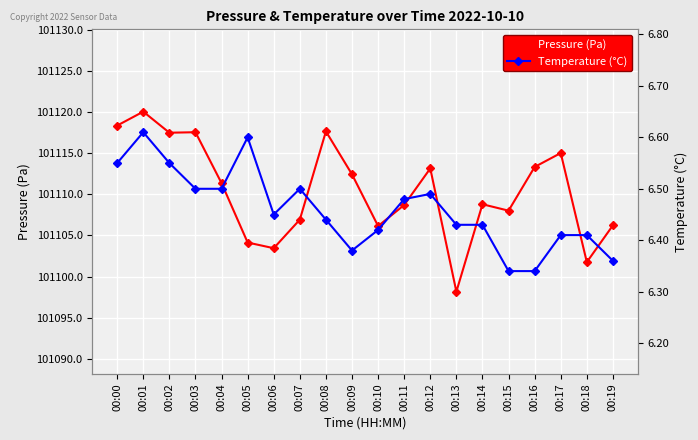

Is it true that Pressure (Pa) equals 40990.6 at 00:03?

False